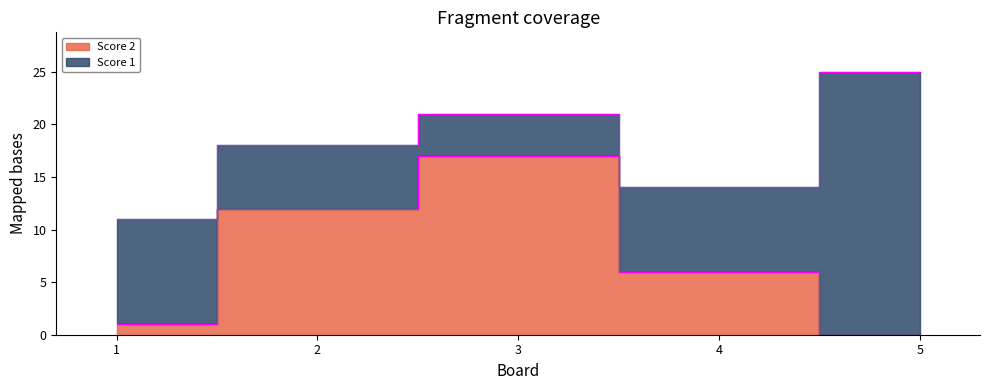

What is the value of the 2nd point from the left?

12